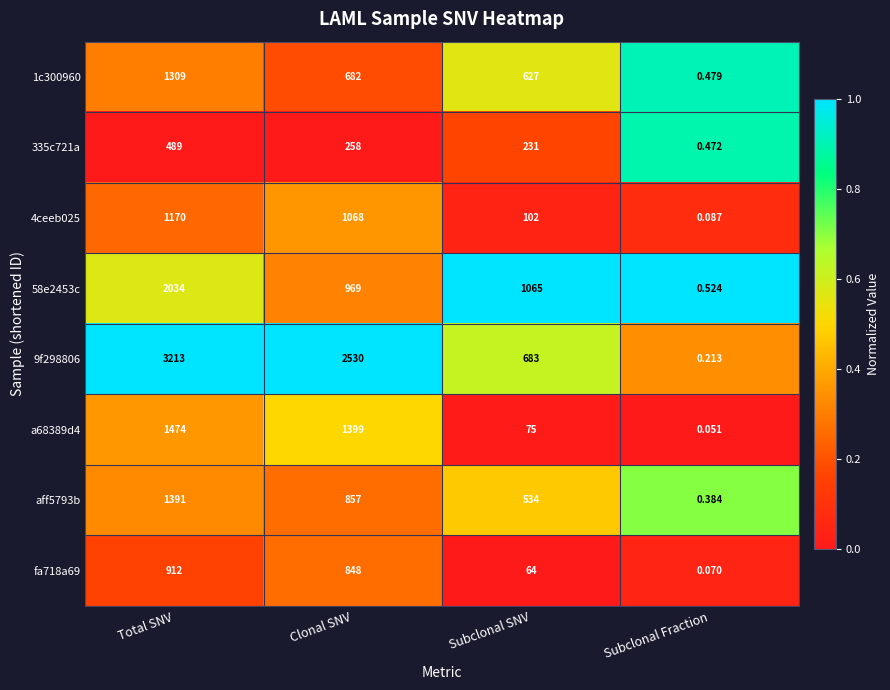

What is the total value across all series at Subclonal SNV?

3381.0